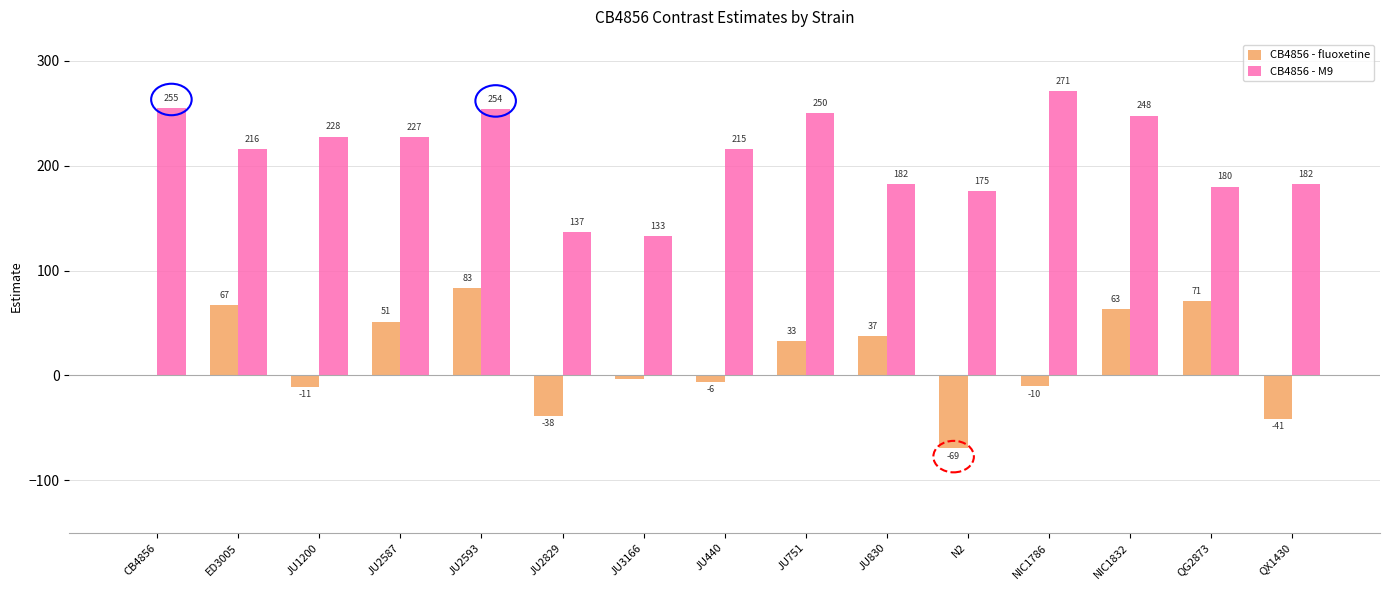

What is the highest value of the CB4856 - fluoxetine series?

83.4